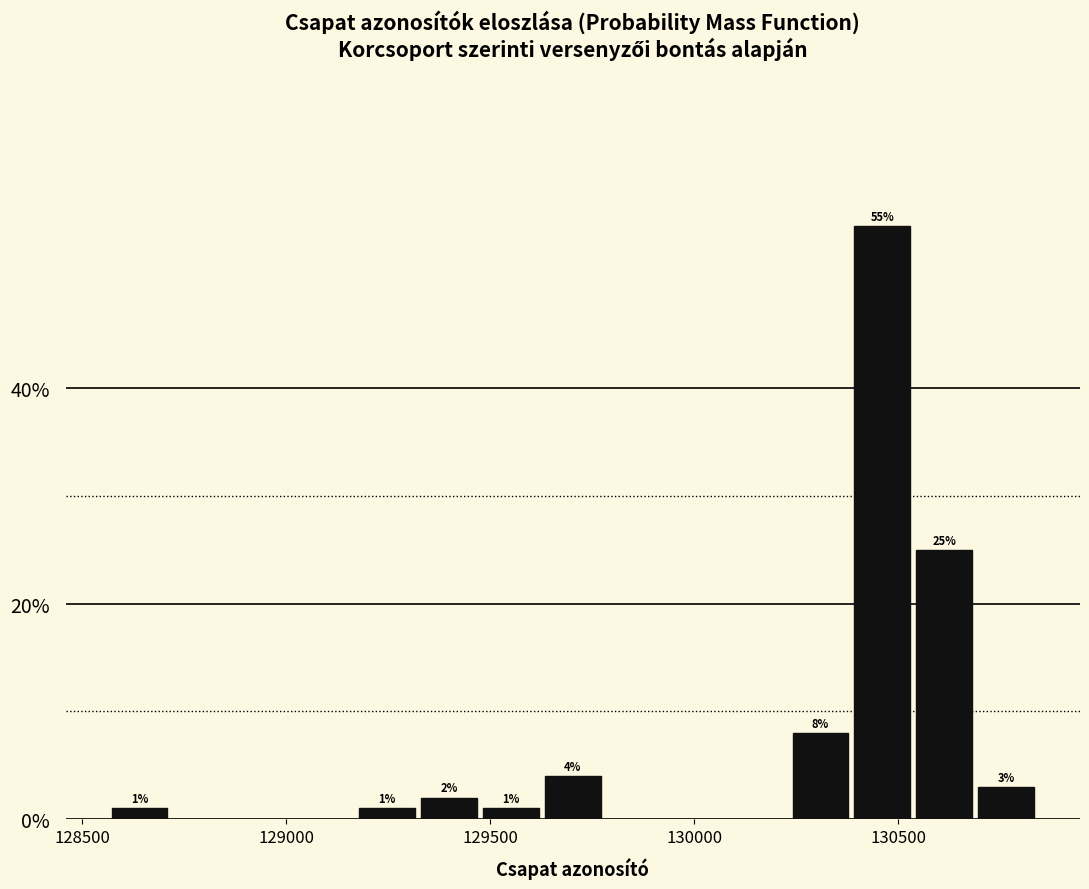

Around what value on the x-axis is the tallest bar? Give the approximate position of its centre, as read against the axis.

130450